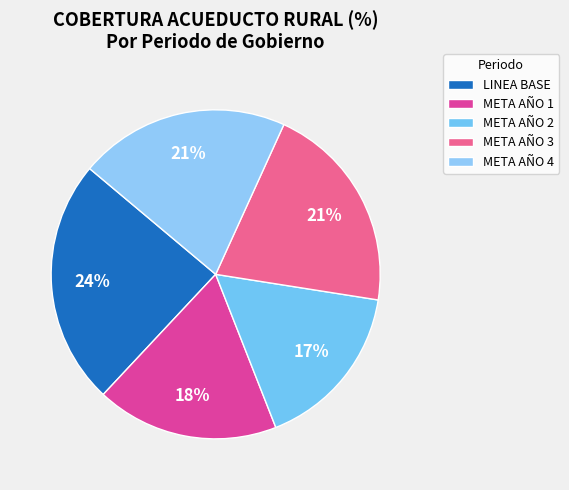

Count the number of slices in the pie.

5